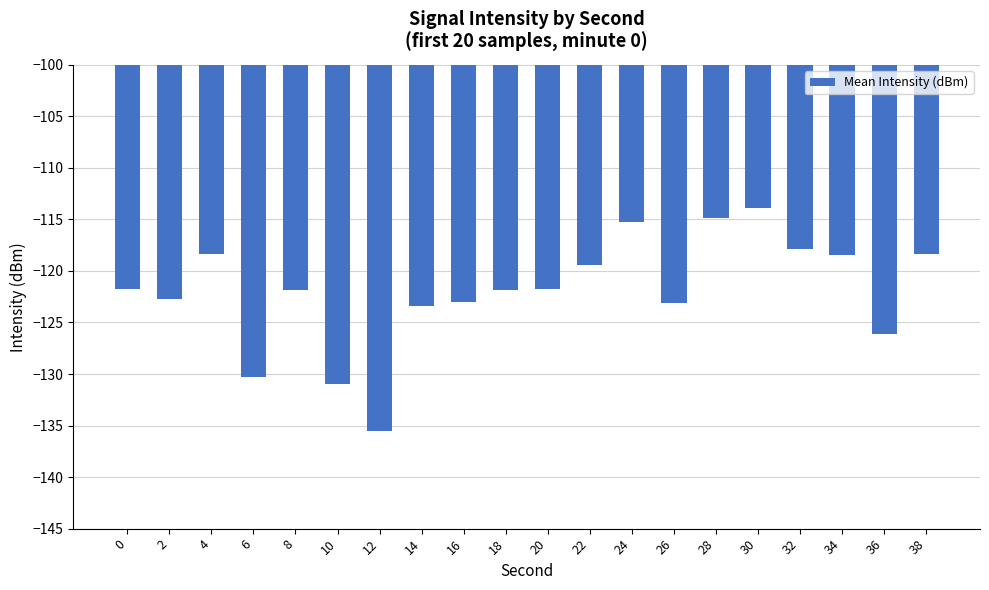

What is the sum of all values?

-2438.9